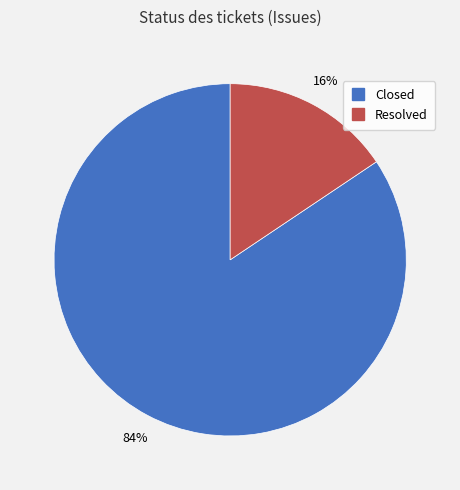

Combined, do Closed and Resolved account for over 50%?

Yes